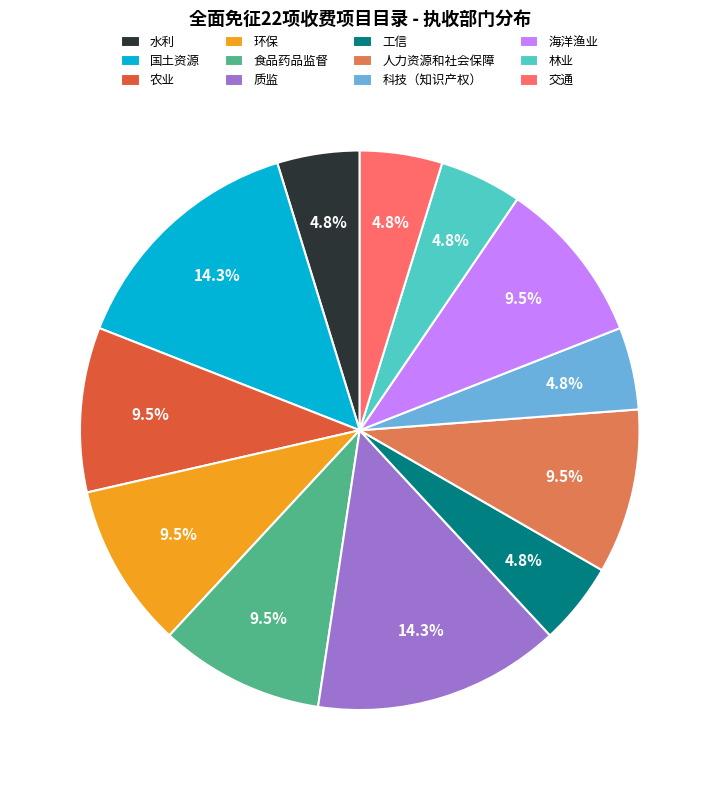

Is there a majority slice in this chart?

No